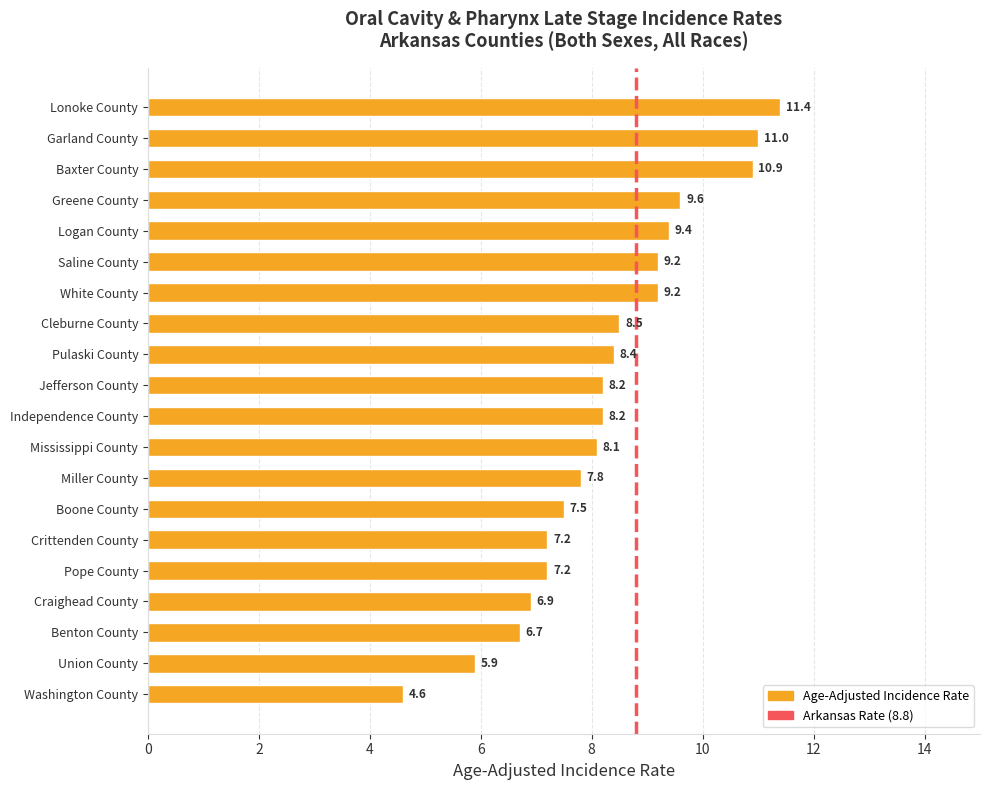

The chart shows a value of 8.1 at Mississippi County. True or false?

True